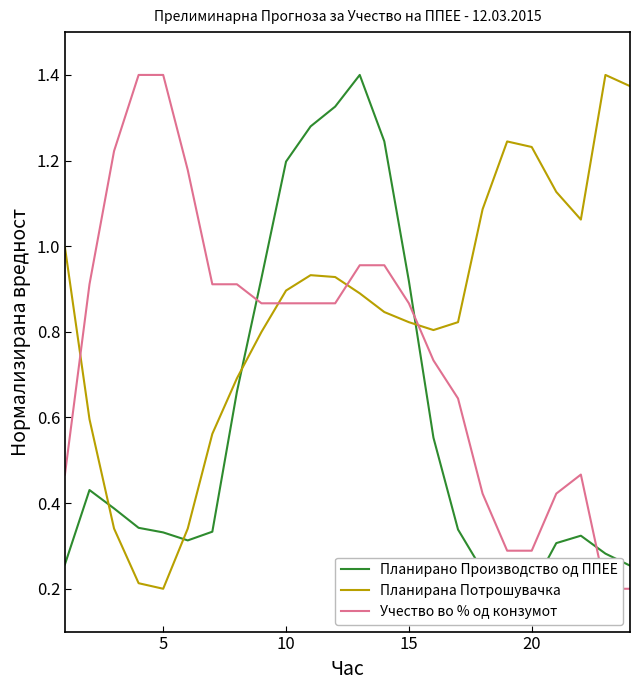

What is the sum of all Учество во % од конзумот values?

18.3